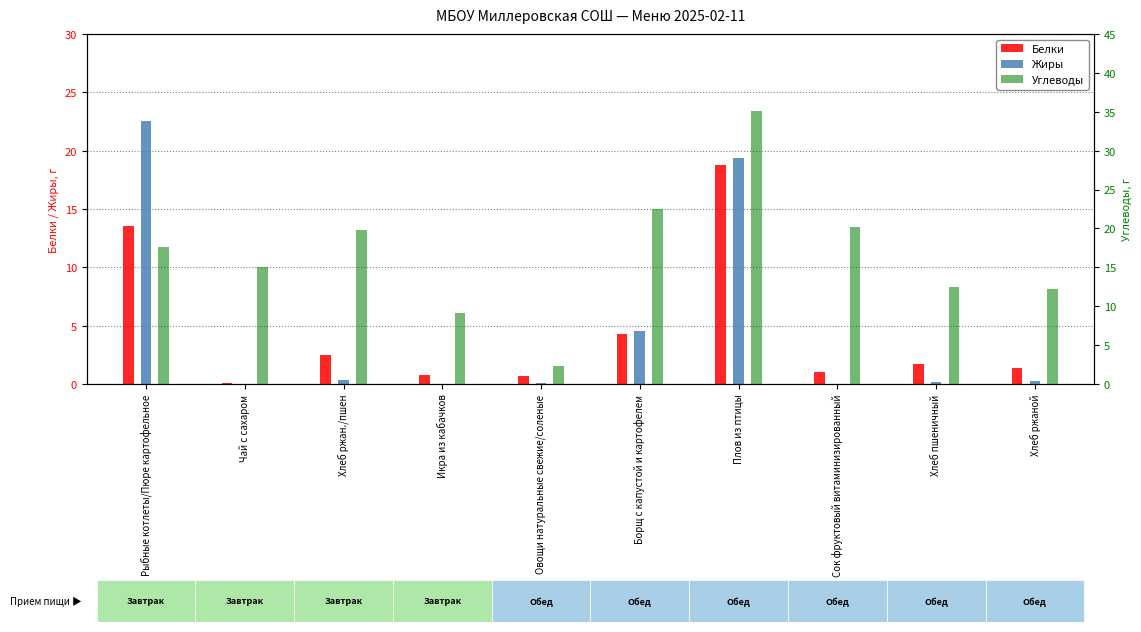

Where is Углеводы nearest to the value 18?

Рыбные котлеты/Пюре картофельное